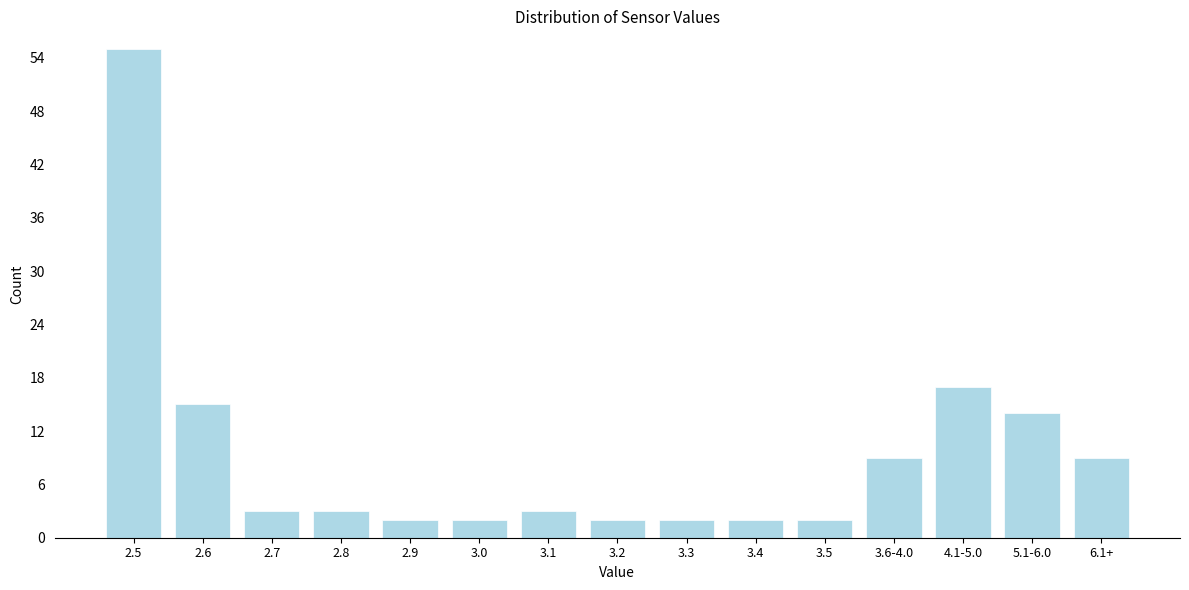

Reading right to left, transcribe all the data shown in this chart.

9	14	17	9	2	2	2	2	3	2	2	3	3	15	55